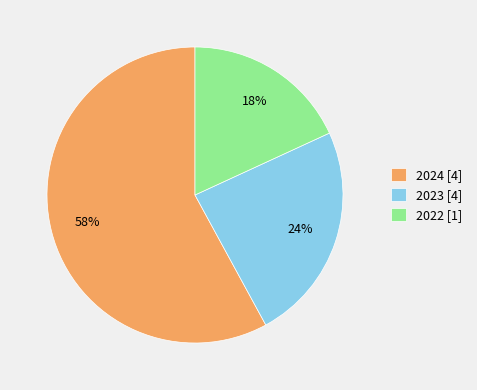

Does any single category account for the majority?

Yes